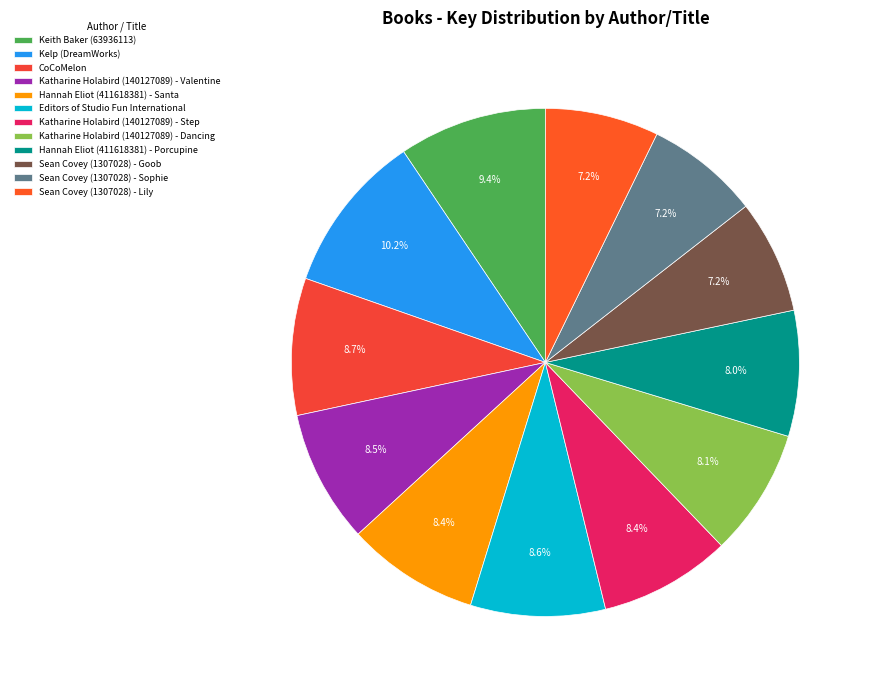

What is the ratio of the value at Sean Covey (1307028) - Sophie to the value at Sean Covey (1307028) - Goob?

1.0